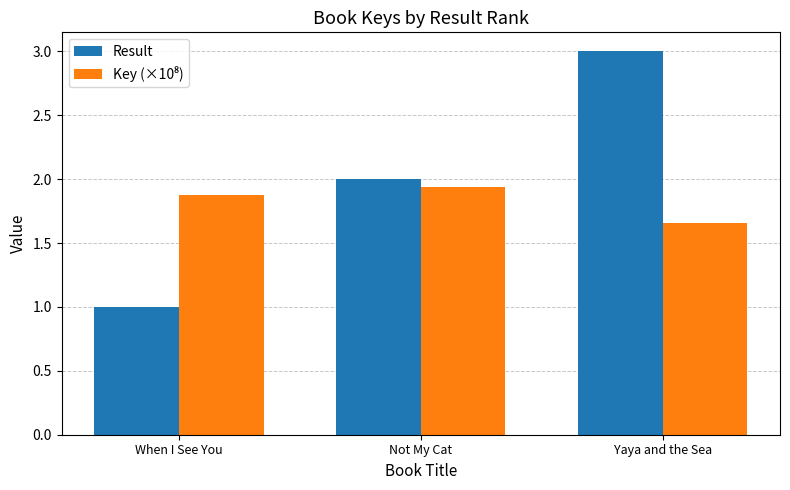

What is the difference between the highest and lowest values at Yaya and the Sea?

1.3